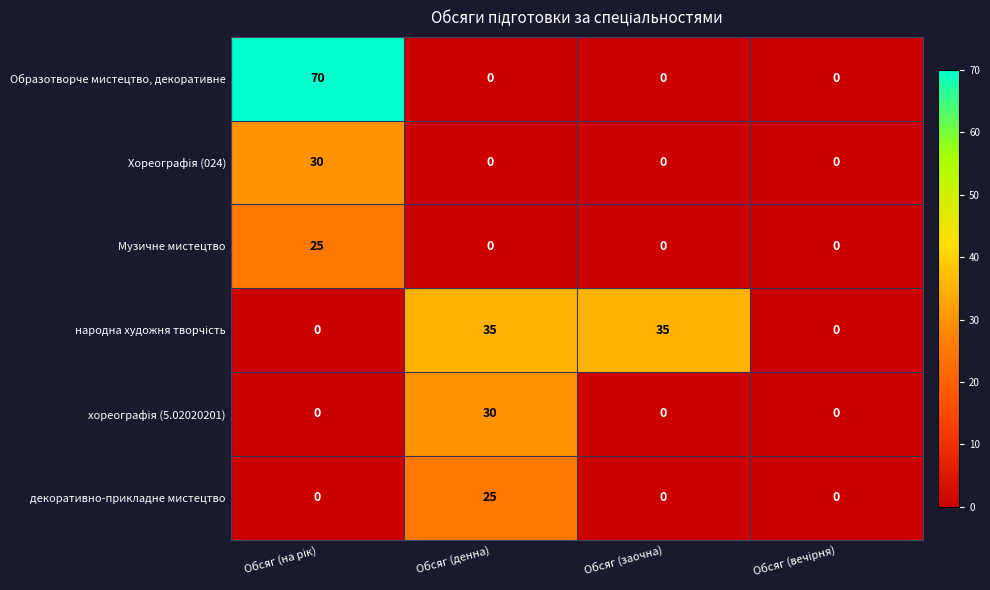

At how many categories does at least one series exceed 6?

3